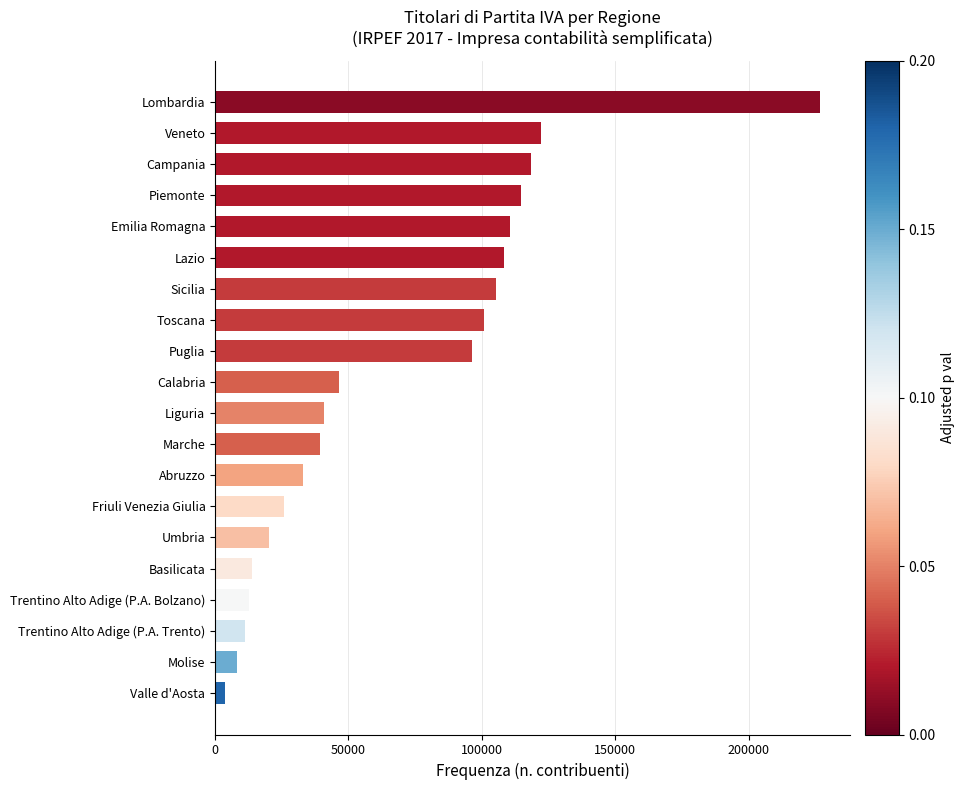

What is the greatest value displayed?

226692